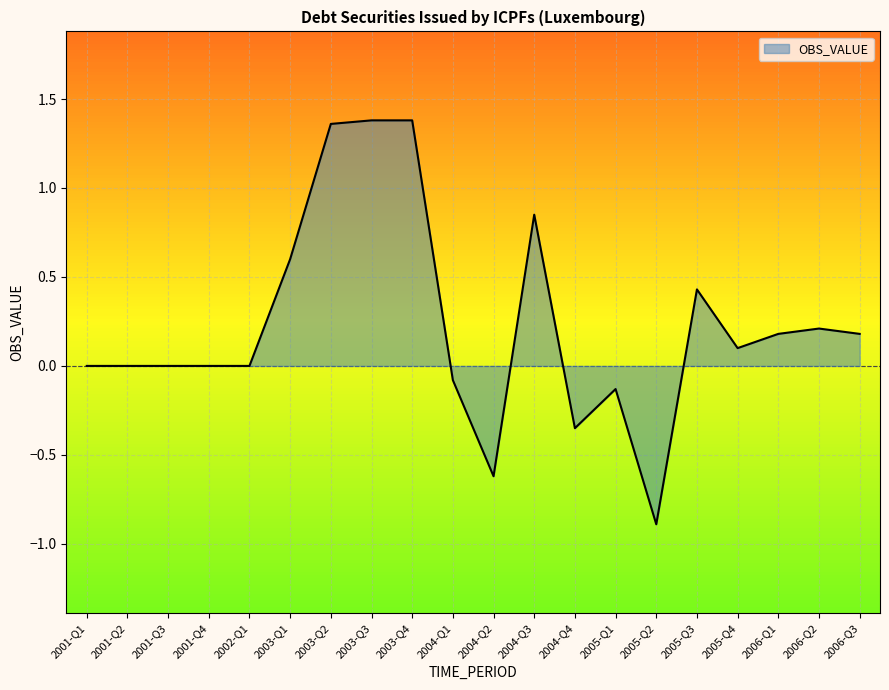

The chart shows a value of 1.4 at 2001-Q1. True or false?

False